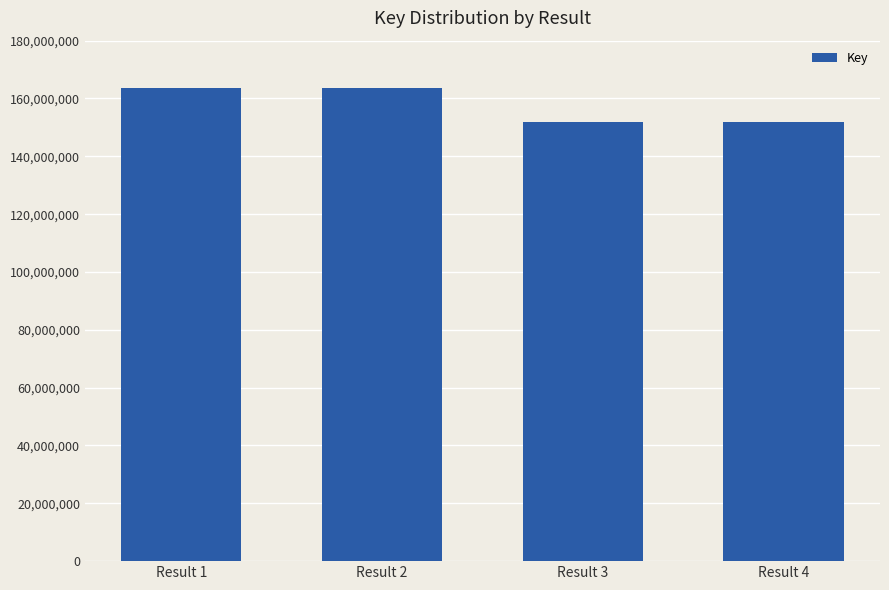

True or false: the data shows 99774792 at Result 1.

False